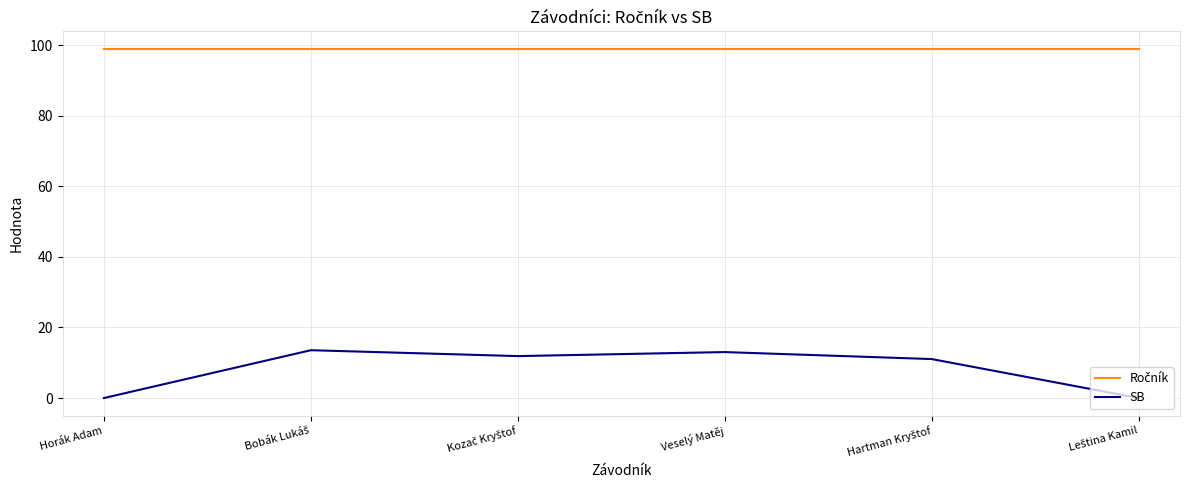

Which series has the widest spread of values?

SB